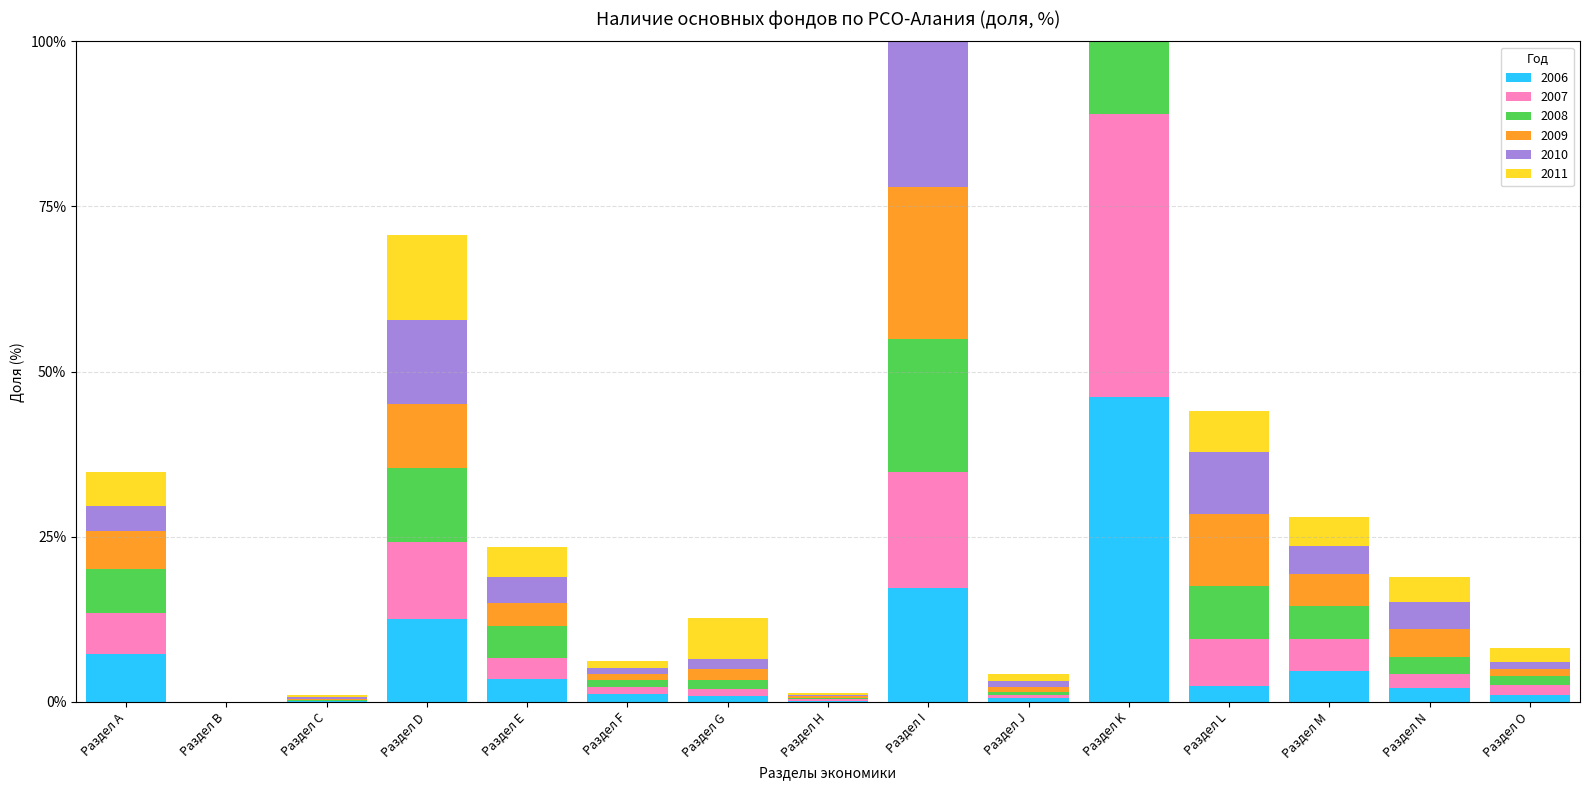

The value of 2010 at Раздел O is 1.2. True or false?

True